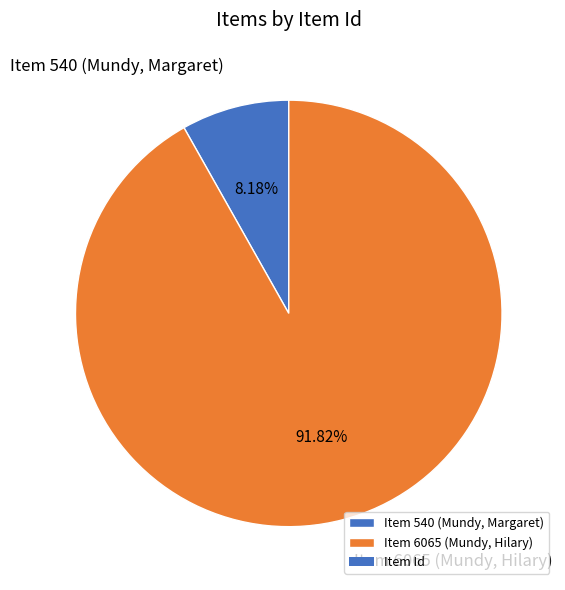

Count the number of slices in the pie.

2